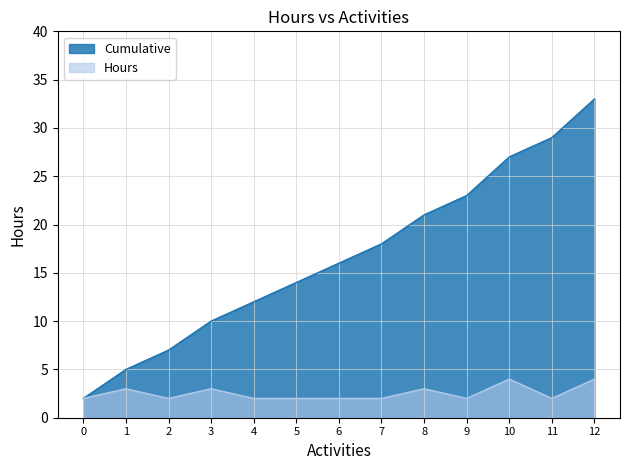

List the series in order of their overall mean, lowest first.

Hours, Cumulative